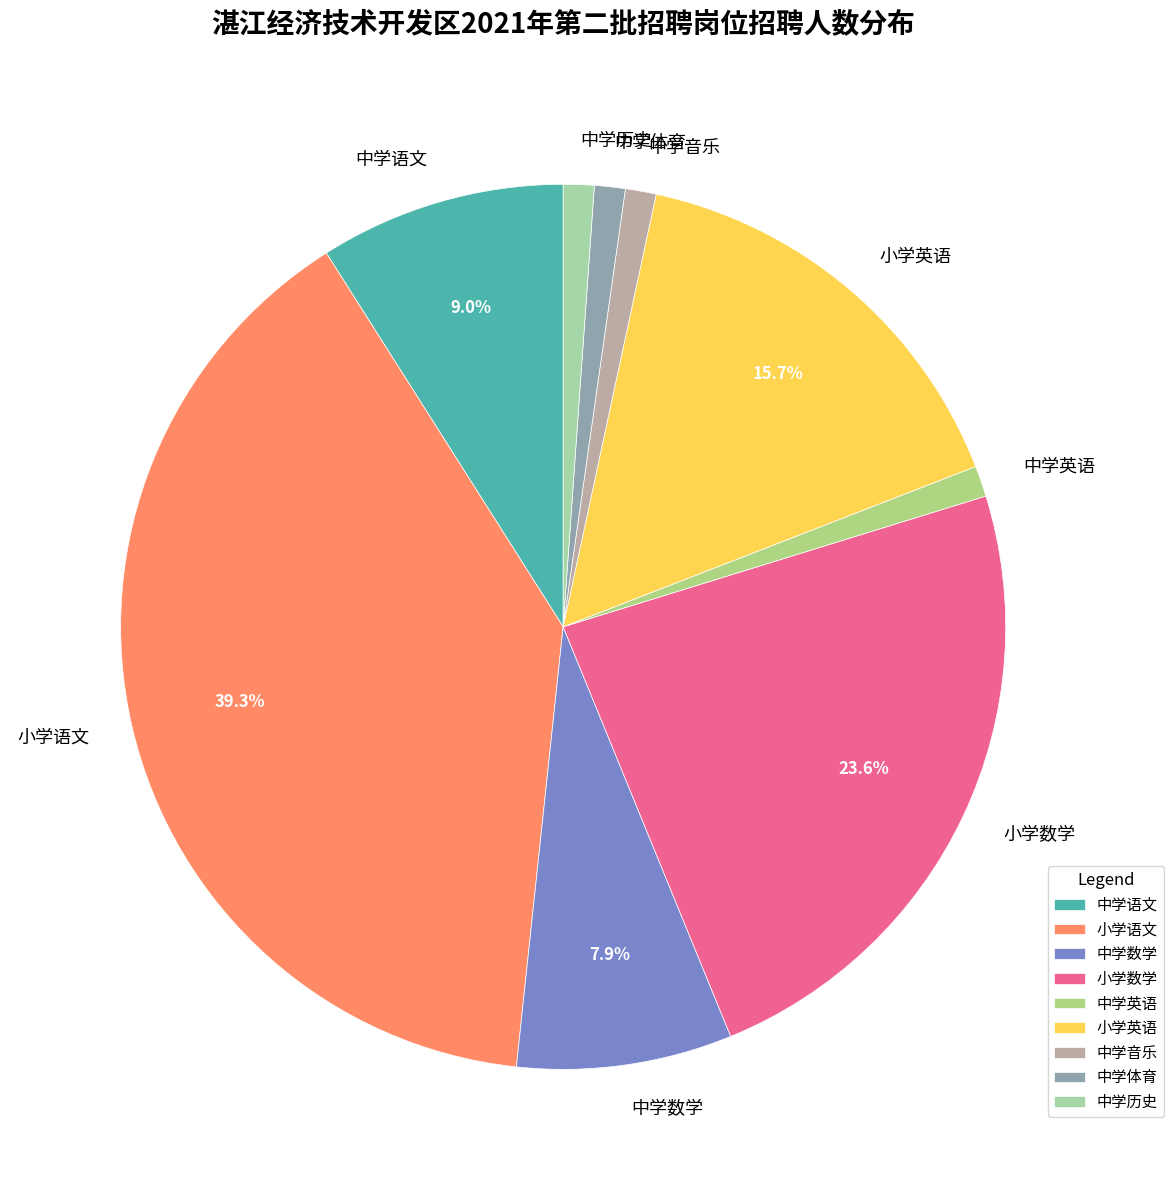

To the nearest percent, what portion does 小学数学 represent?

24%